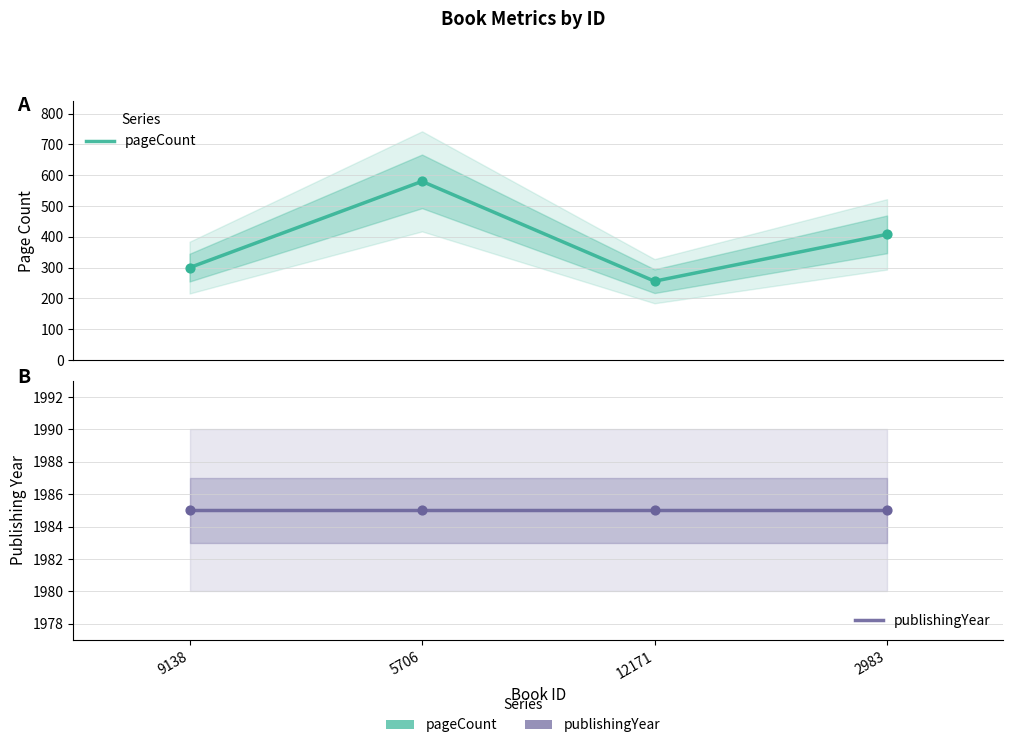

At which category is the sum across all series the highest?

5706